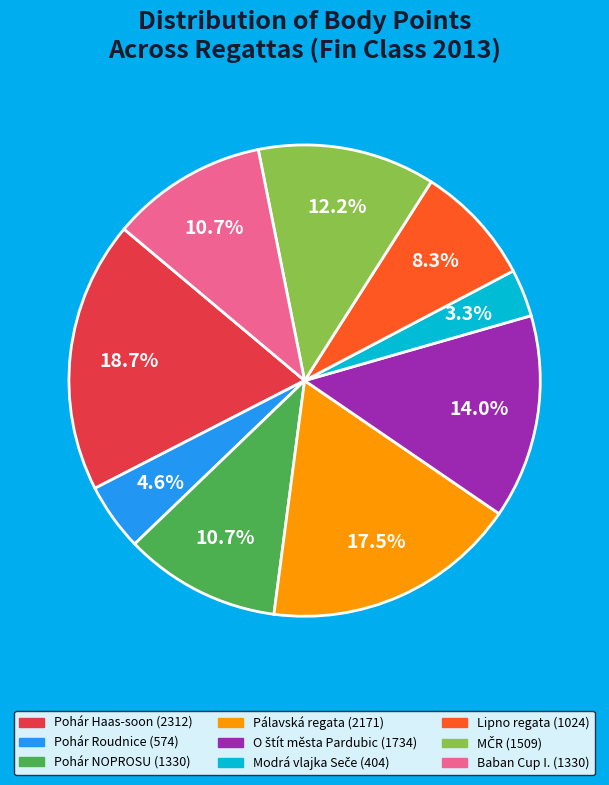

Does any single category account for the majority?

No